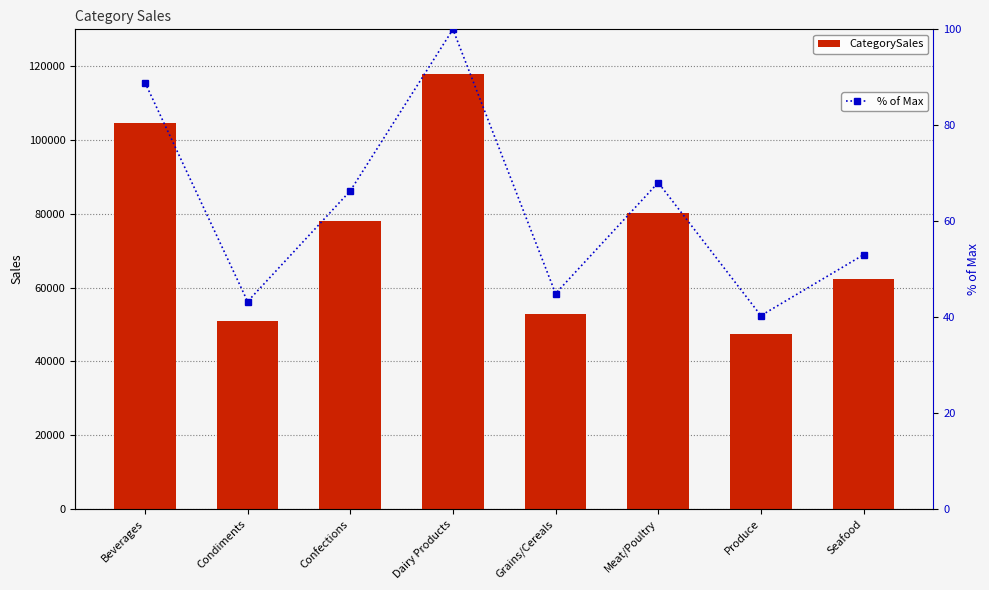

The value of % of Max at Confections is 14.9. True or false?

False